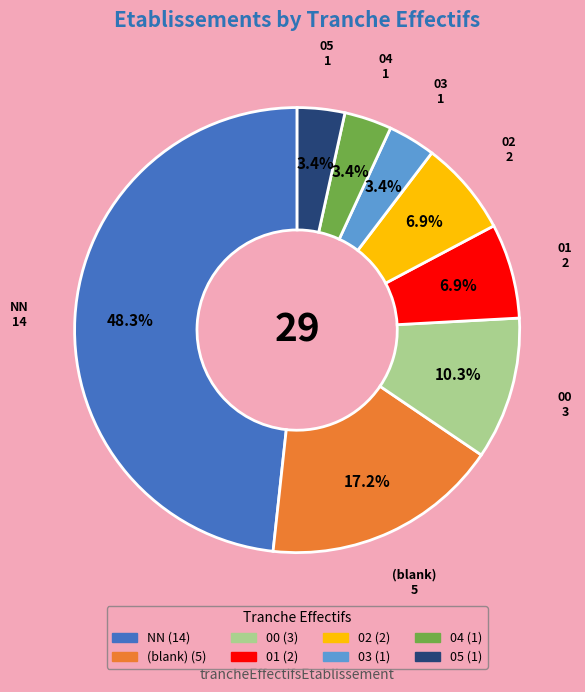

Is there a majority slice in this chart?

No